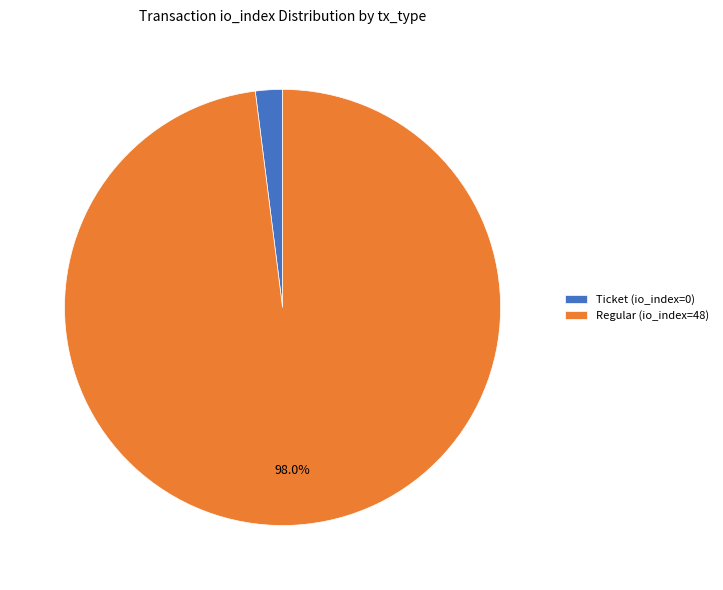

Which slice is the smallest?

Ticket (io_index=0)